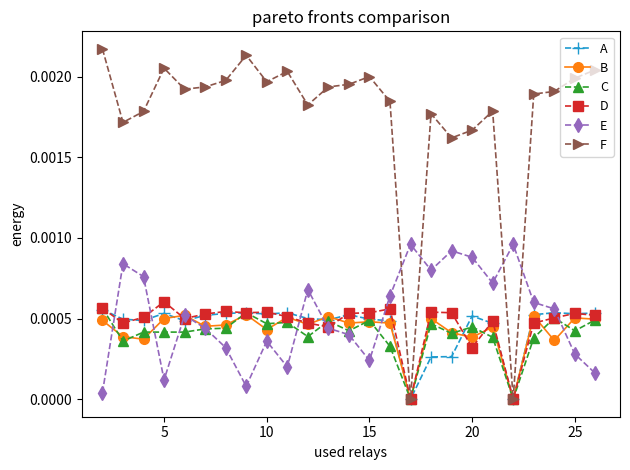

Which series has the largest range (max minus min)?

F